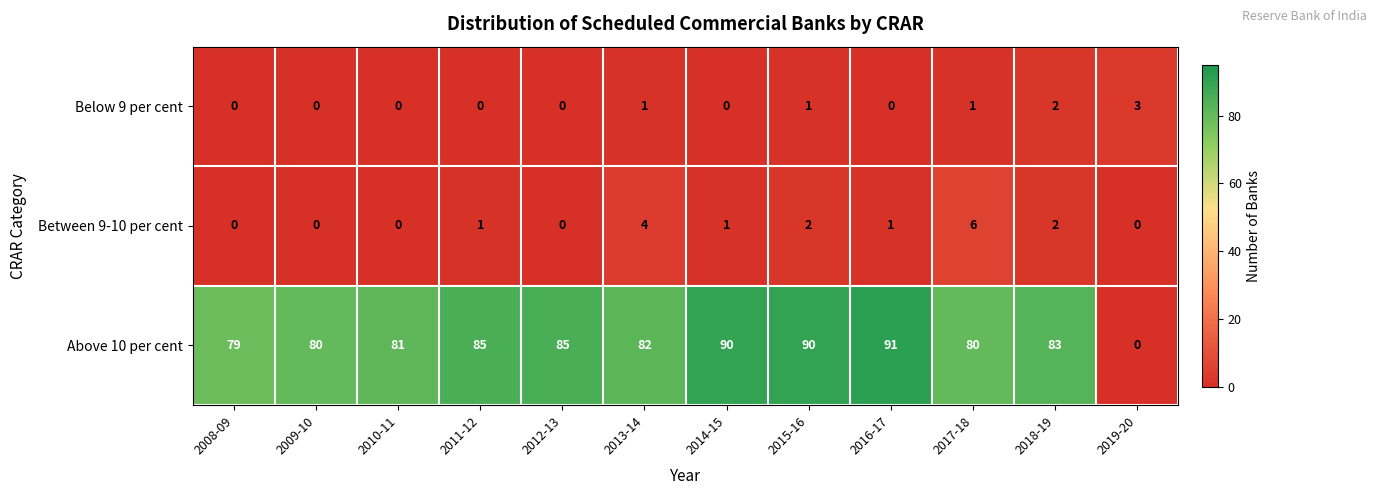

What is the highest value of the Above 10 per cent series?

91